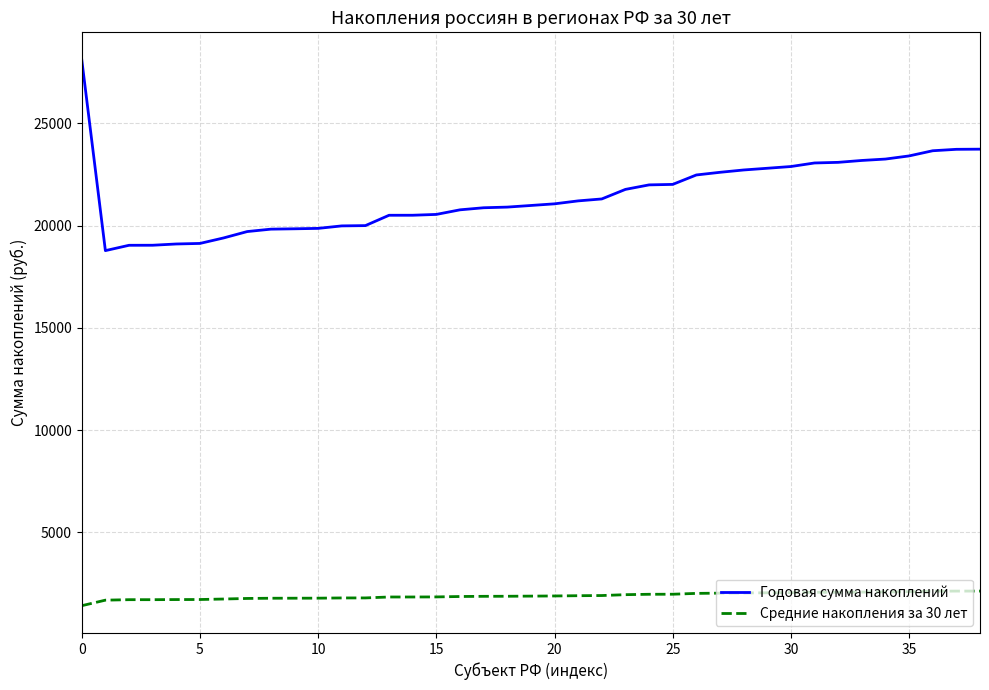

True or false: Средние накопления за 30 лет and Годовая сумма накоплений intersect in this chart.

False